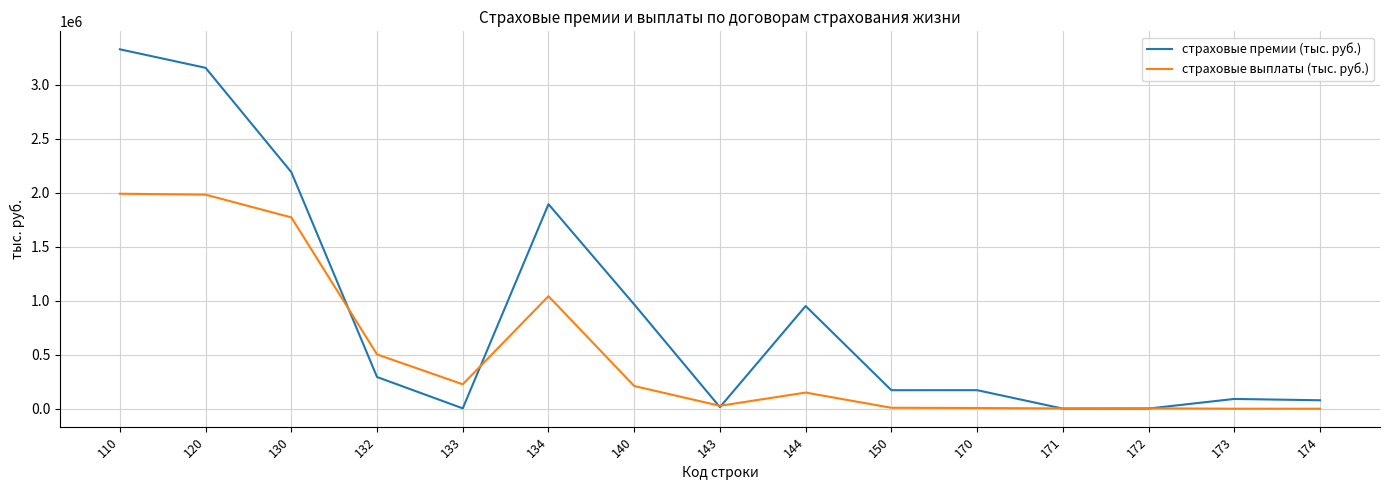

After their last crossing, which series has the higher values: страховые выплаты (тыс. руб.) or страховые премии (тыс. руб.)?

страховые премии (тыс. руб.)